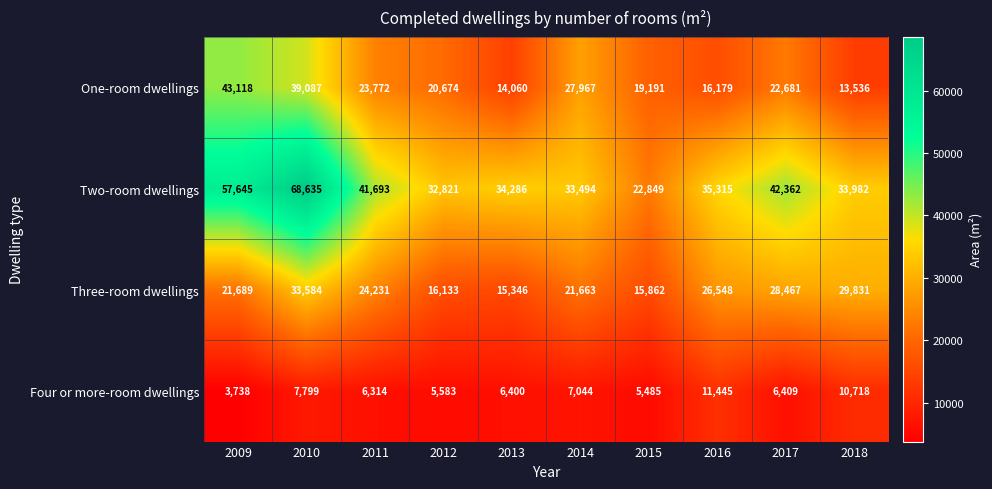

At which category does the chart reach its peak across all series?

2010